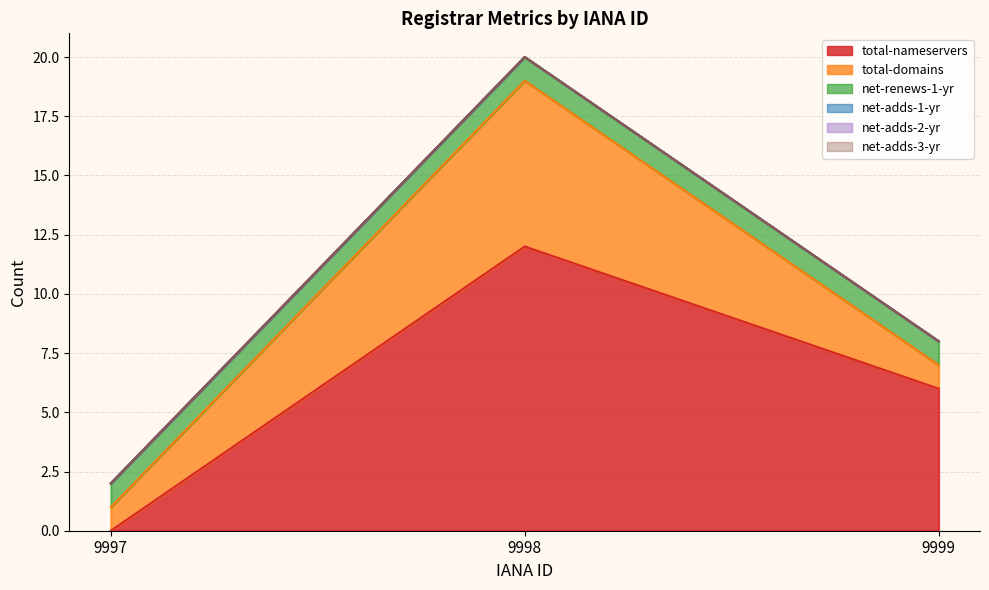

Reading right to left, what are all the values shown in this chart?

total-nameservers: 9999=6	9998=12	9997=0
total-domains: 9999=1	9998=7	9997=1
net-renews-1-yr: 9999=1	9998=1	9997=1
net-adds-1-yr: 9999=0	9998=0	9997=0
net-adds-2-yr: 9999=0	9998=0	9997=0
net-adds-3-yr: 9999=0	9998=0	9997=0